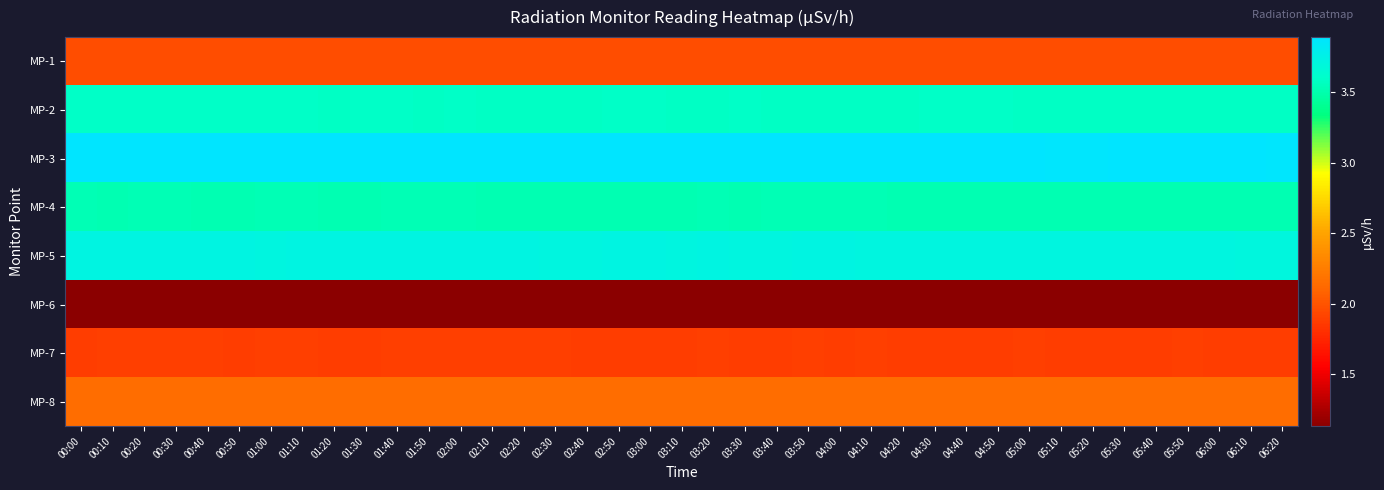

Which has a higher value, 04:10 or 03:50?

03:50